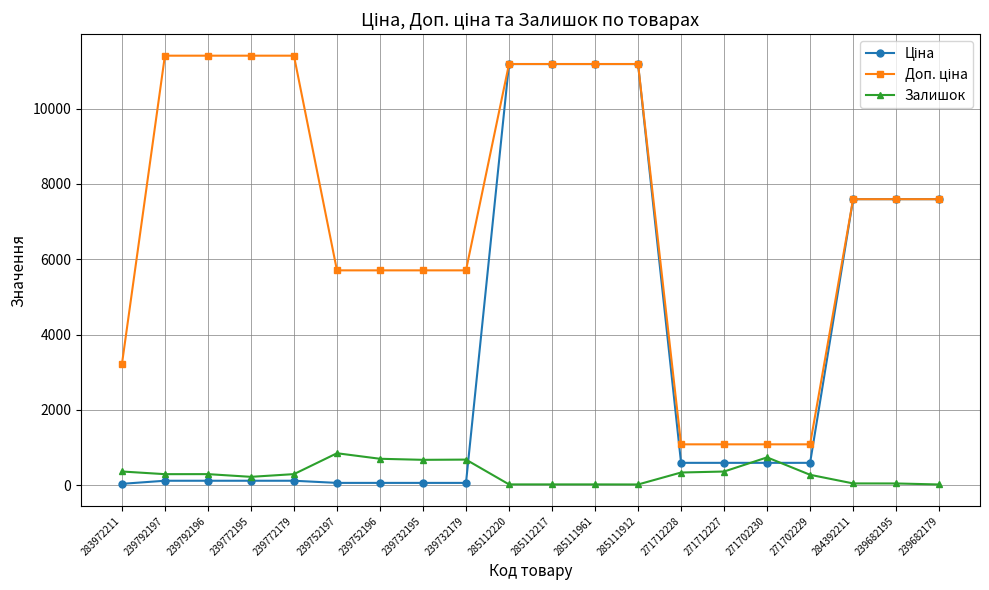

What is the label of the 9th point from the right?

285111961